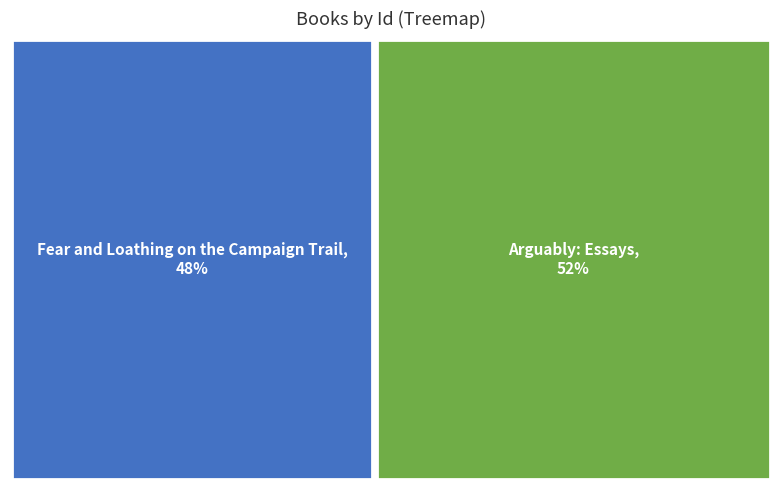

What is the total percentage of Arguably: Essays and Fear and Loathing on the Campaign Trail?

100.0%